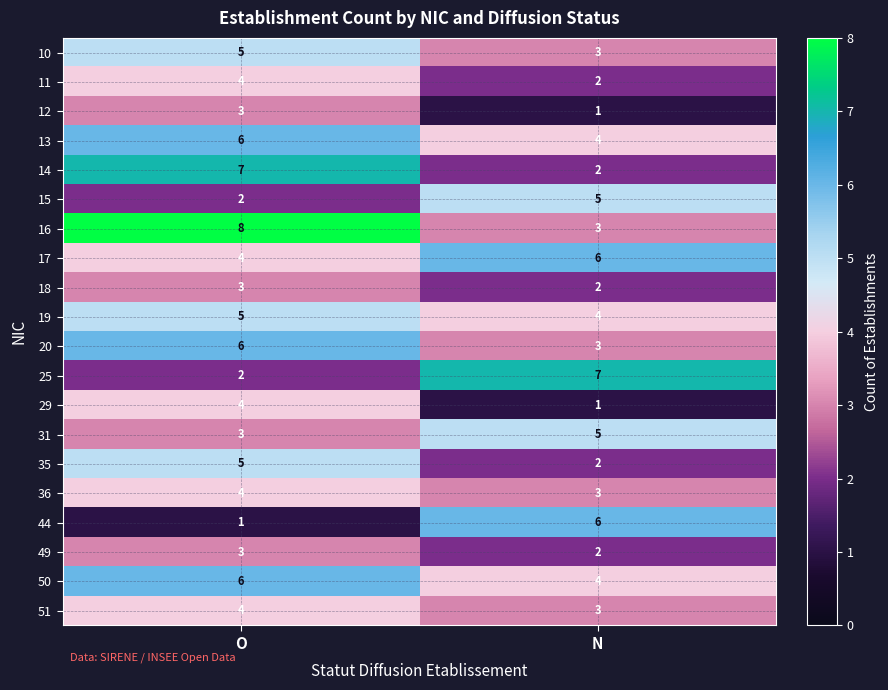

What is the greatest value displayed?

8